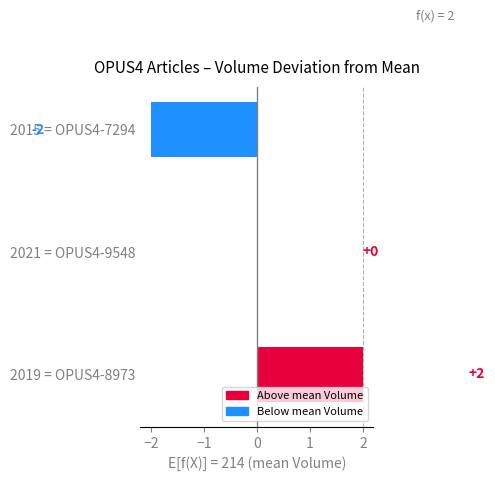

What is the smallest value displayed?

-2.0